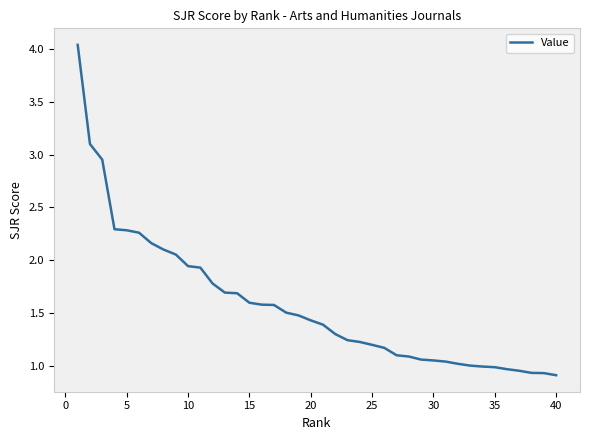

What is the smallest value displayed?

0.9